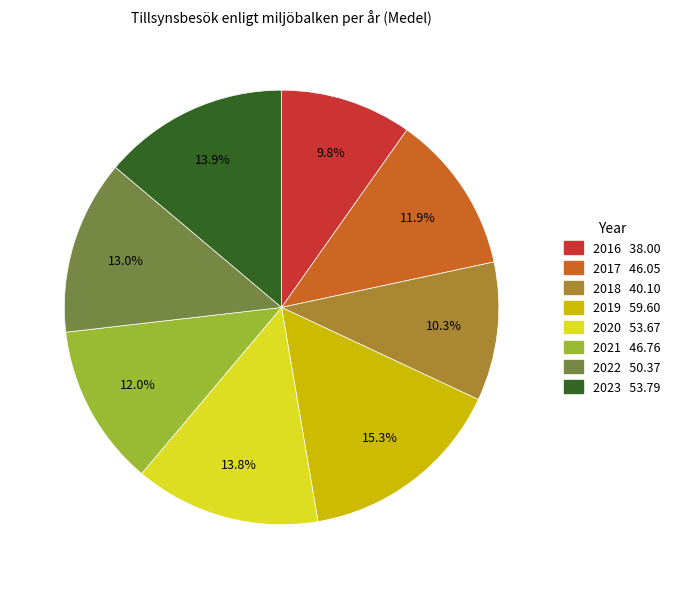

What portion of the pie excludes 2016?

90.2%